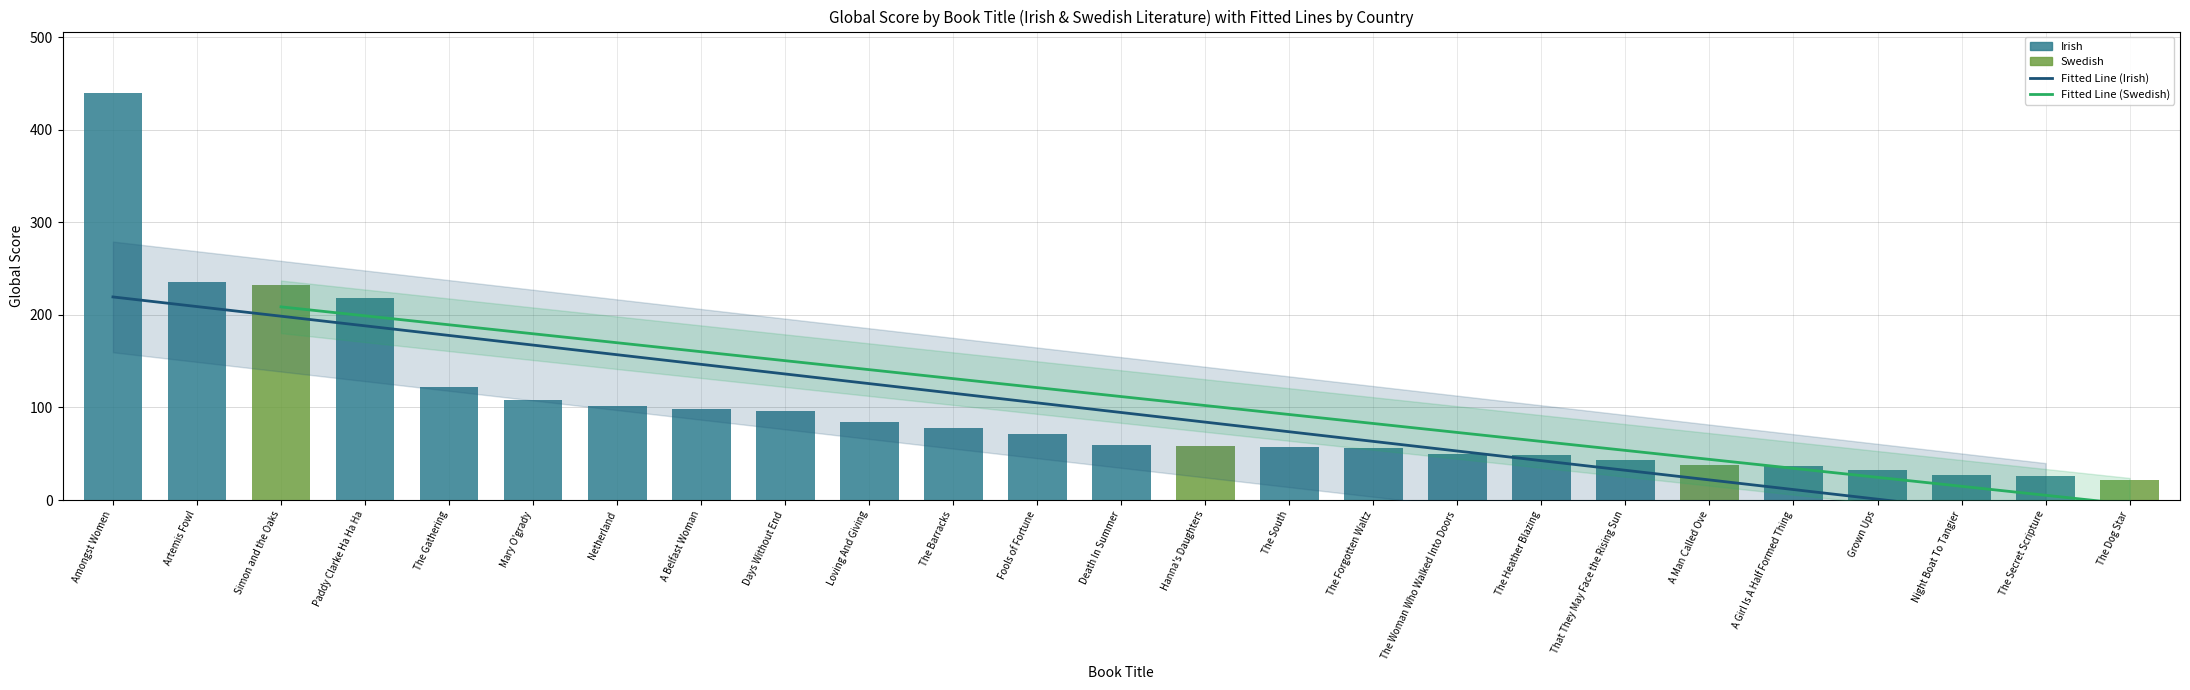

List the labels in order of value, smallest first.

The Dog Star, The Secret Scripture, Night Boat To Tangier, Grown Ups, A Girl Is A Half Formed Thing, A Man Called Ove, That They May Face the Rising Sun, The Heather Blazing, The Woman Who Walked Into Doors, The Forgotten Waltz, The South, Hanna's Daughters, Death In Summer, Fools of Fortune, The Barracks, Loving And Giving, Days Without End, A Belfast Woman, Netherland, Mary O'grady, The Gathering, Paddy Clarke Ha Ha Ha, Simon and the Oaks, Artemis Fowl, Amongst Women